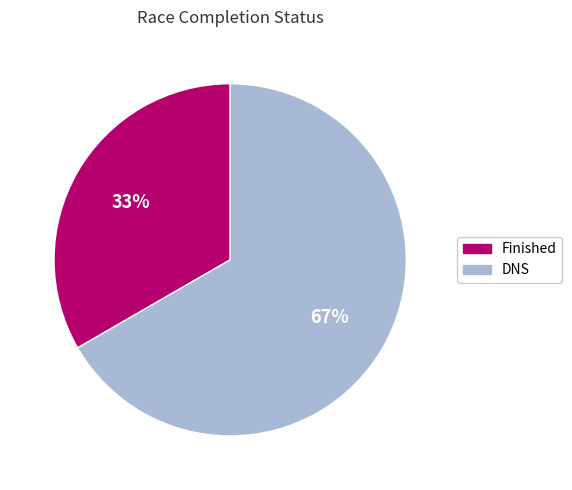

Rank the categories by value from highest to lowest.

DNS, Finished